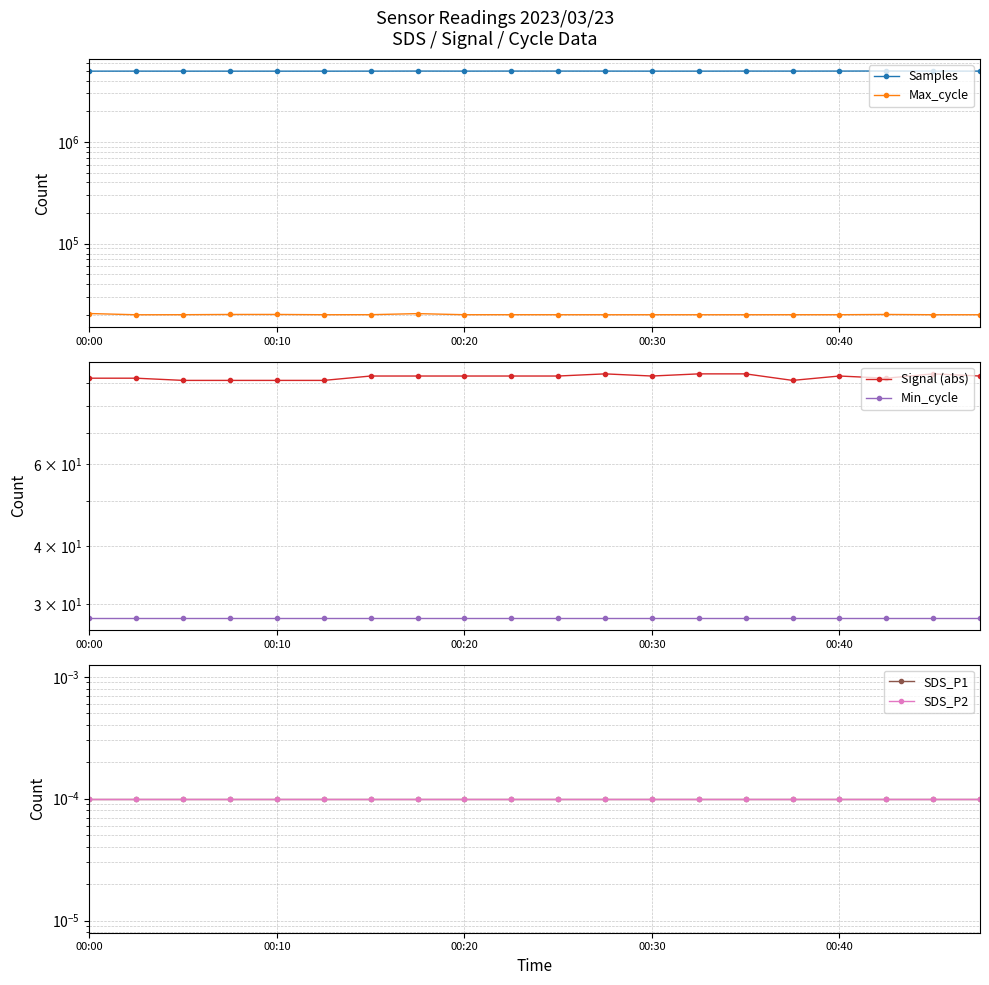

Is the value of Max_cycle at 19 greater than the value of SDS_P1 at 17?

Yes